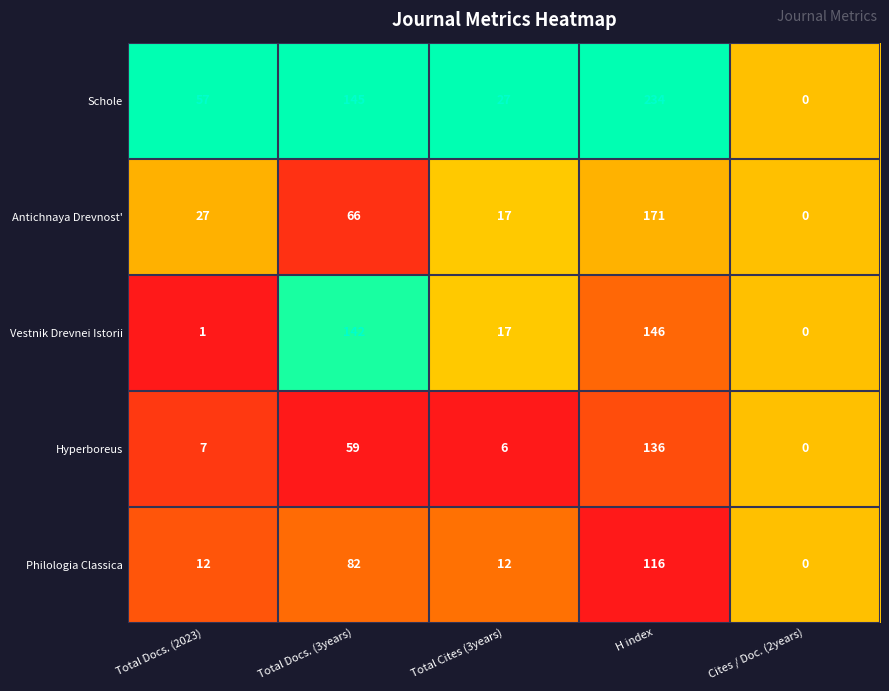

True or false: Vestnik Drevnei Istorii has a value of 79 at Cites / Doc. (2years).

False